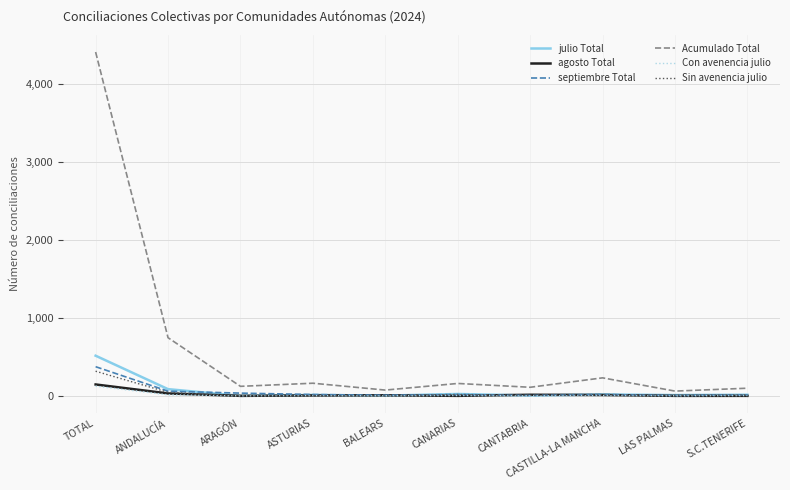

The value of septiembre Total at CANARIAS is 17. True or false?

True